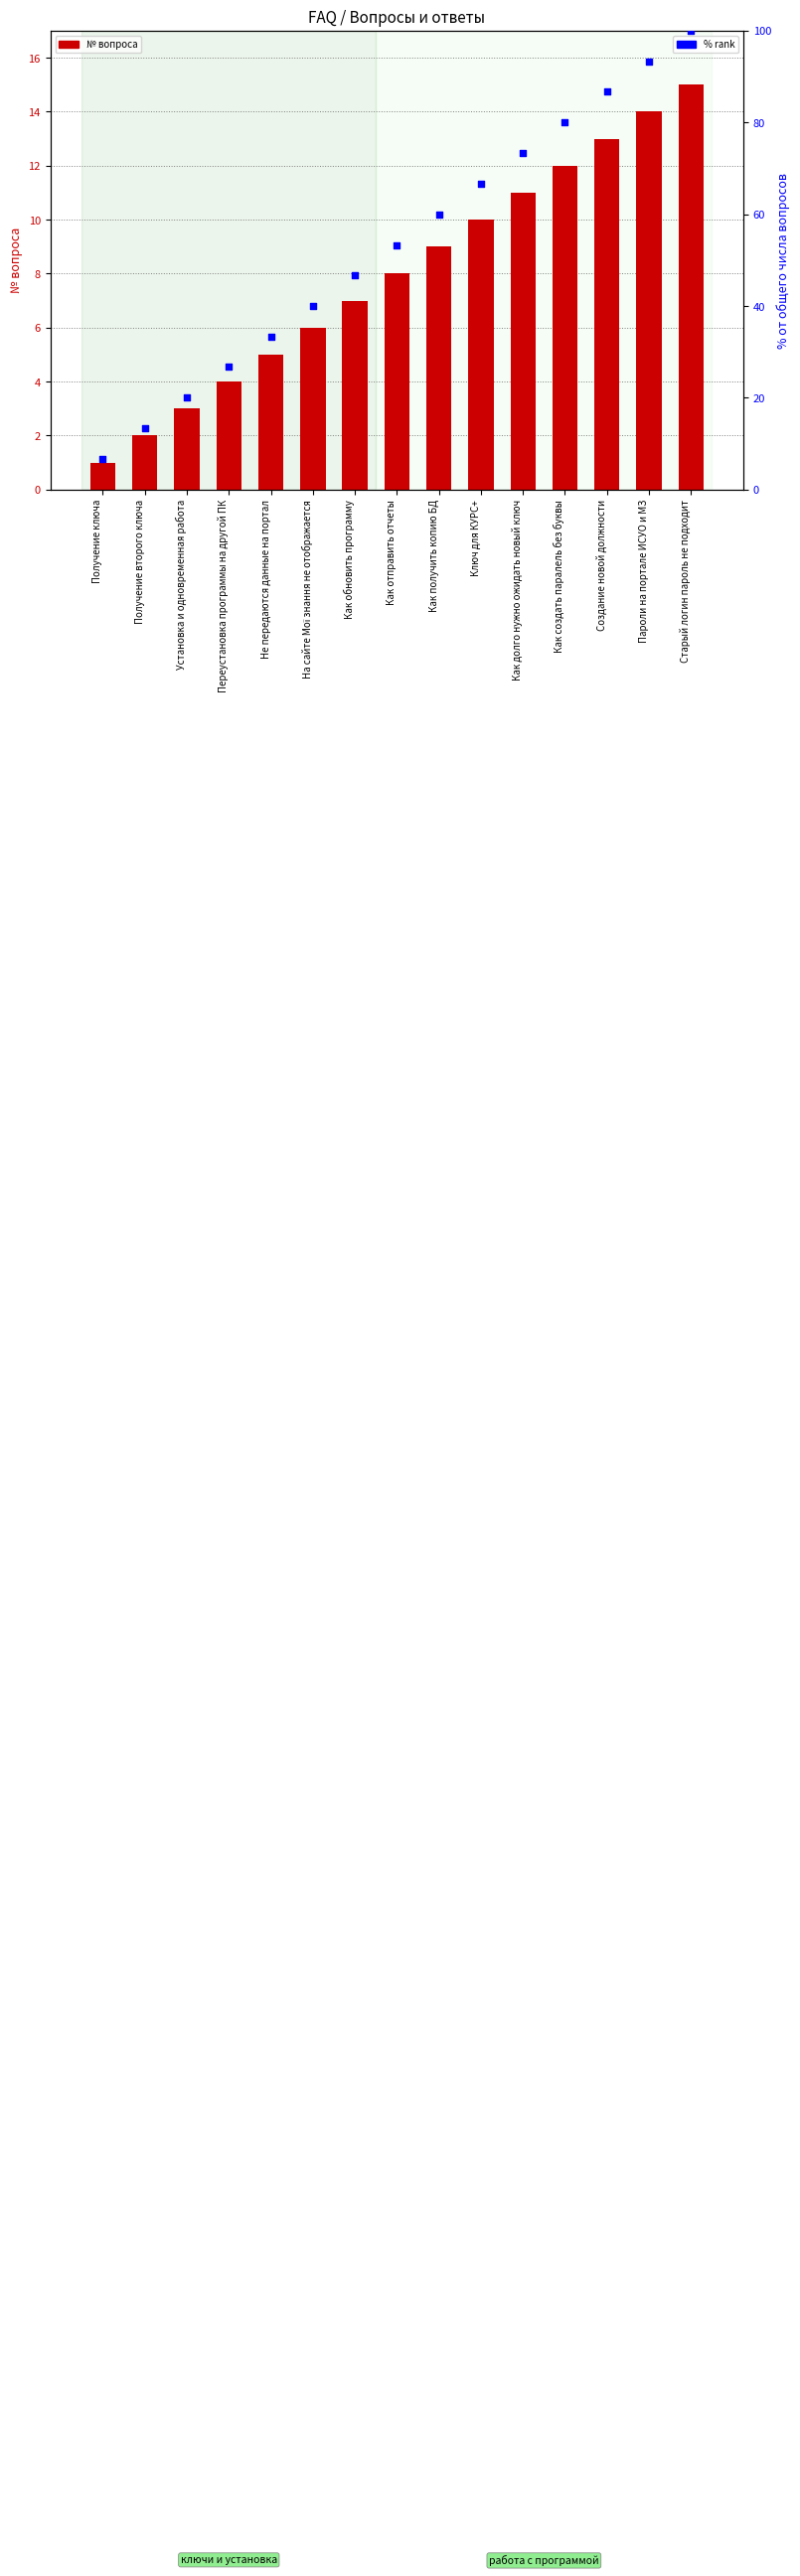

Which series contains the highest Y value?

% rank